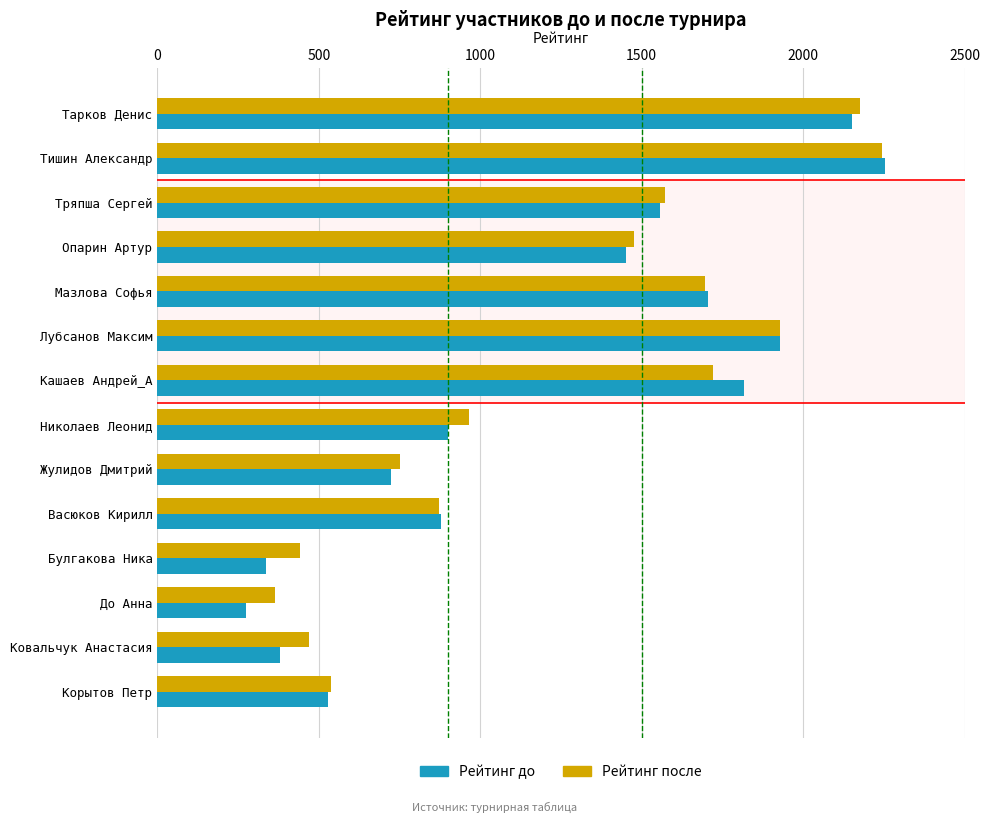

Which category has the highest value across all series?

Тишин Александр